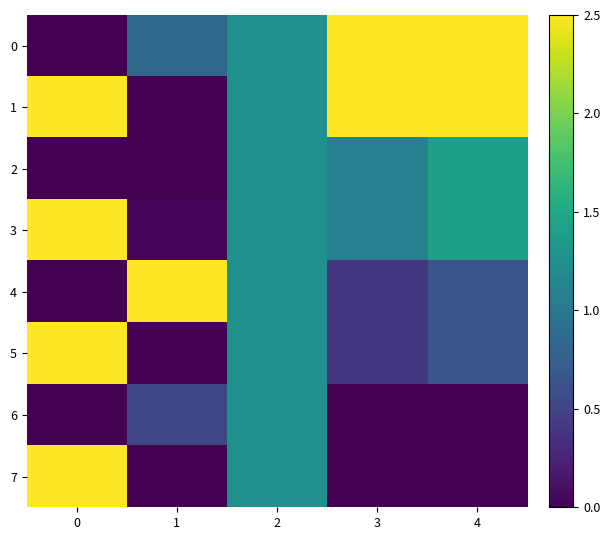

At how many categories does at least one series exceed 1?

5